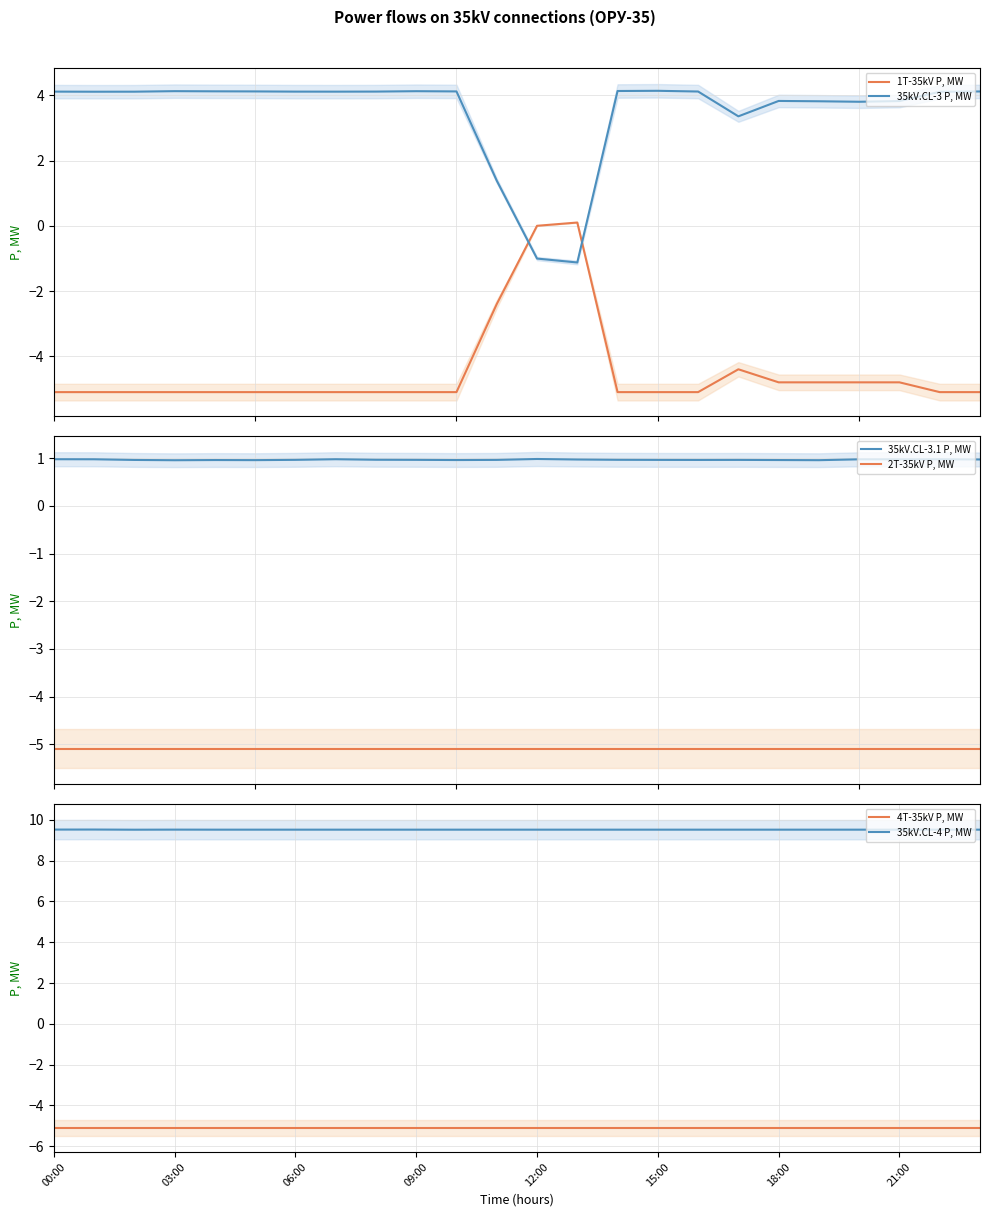

Rank the series at 19 from lowest to highest value.

2T-35kV P, MW, 4T-35kV P, MW, 1T-35kV P, MW, 35kV.CL-3.1 P, MW, 35kV.CL-3 P, MW, 35kV.CL-4 P, MW